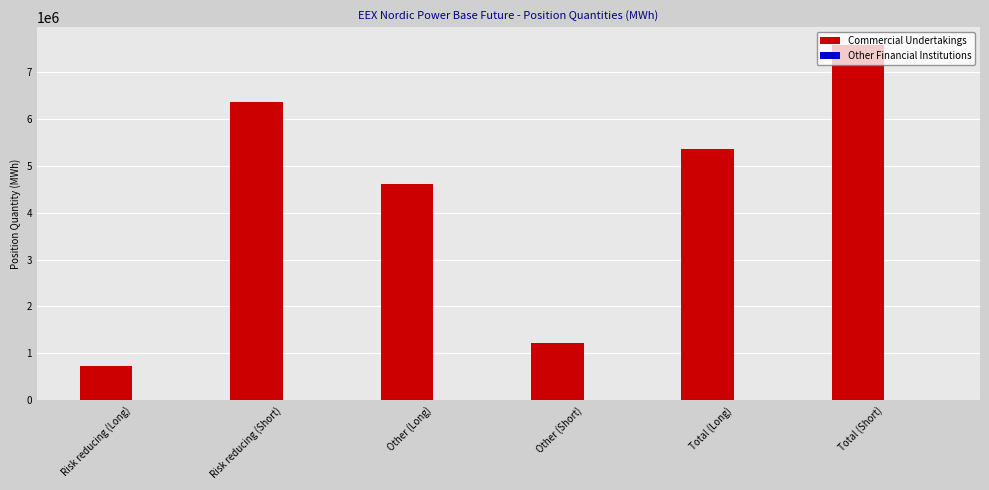

What is the sum of all values?

25839546